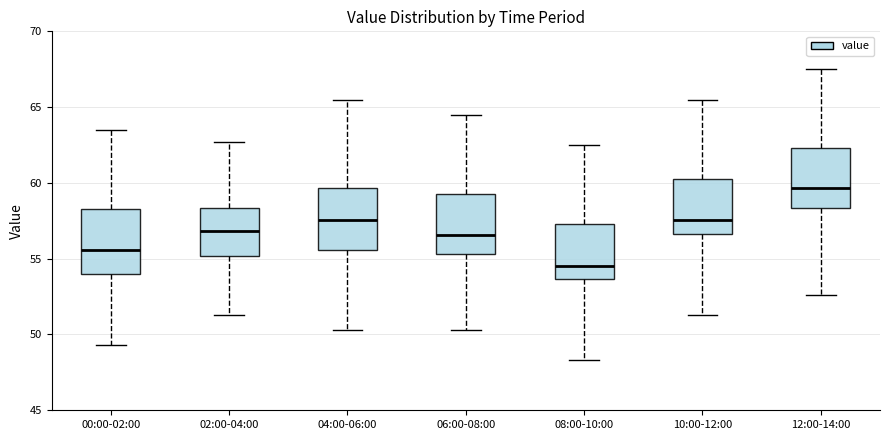

Where does the lower whisker of the box for 08:00-10:00 end on the y-axis? The values are not printed on the chart, so give them approximately, as read against the axis.

48.5